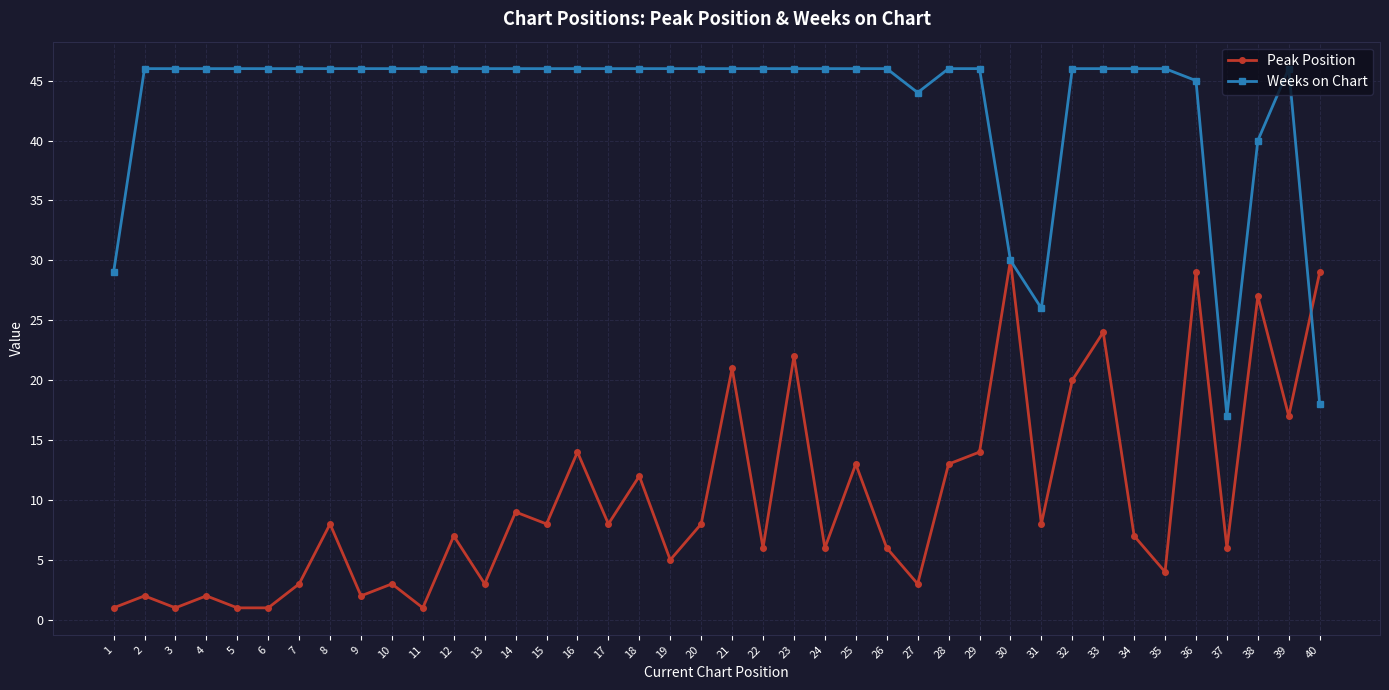

Rank the series by their average value, from highest to lowest.

Weeks on Chart, Peak Position